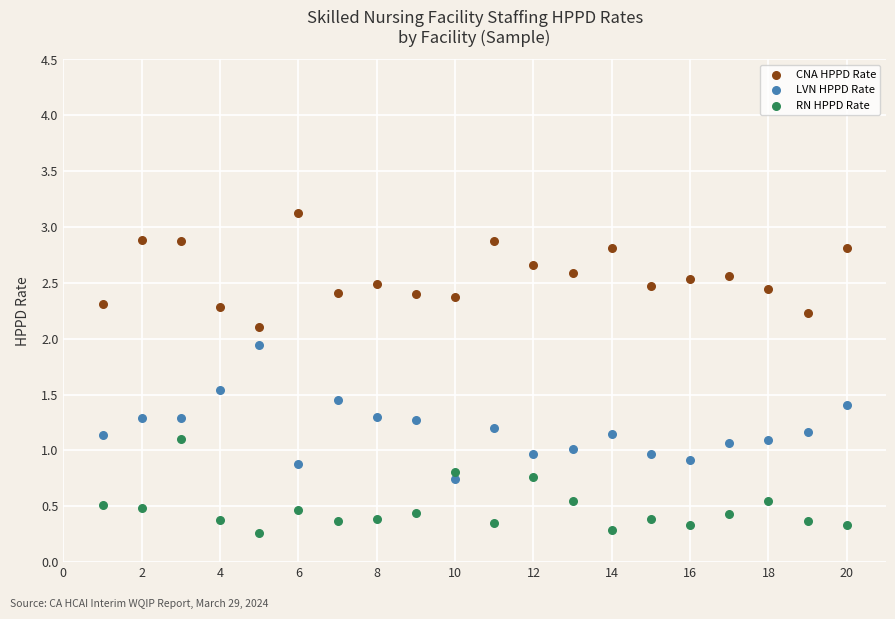

In the CNA HPPD Rate series, what Y value is closest to 2?

2.1